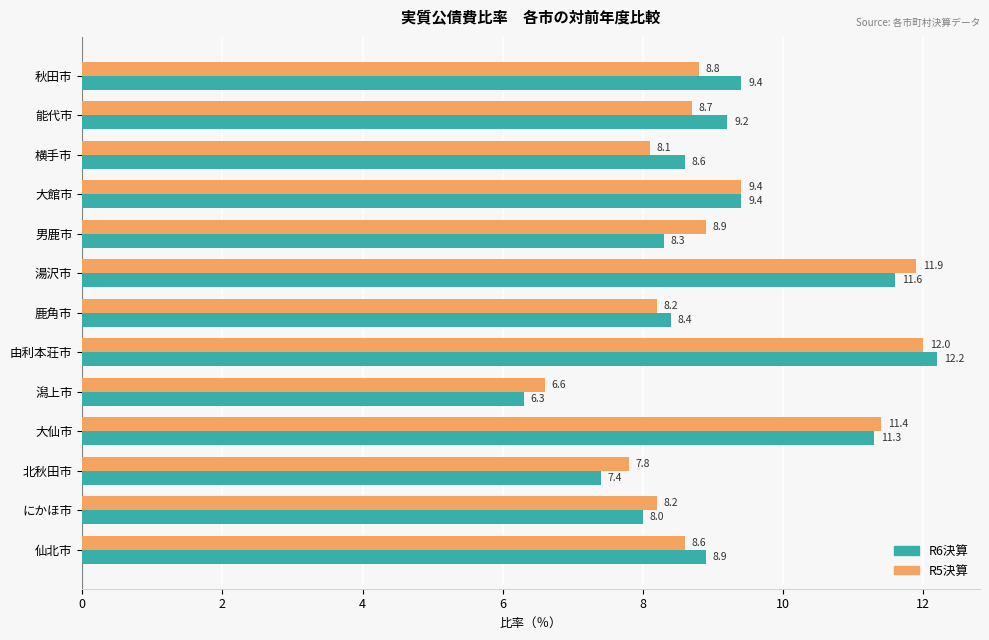

What is the difference between the maximum and second lowest values in the R5決算 series?

4.2